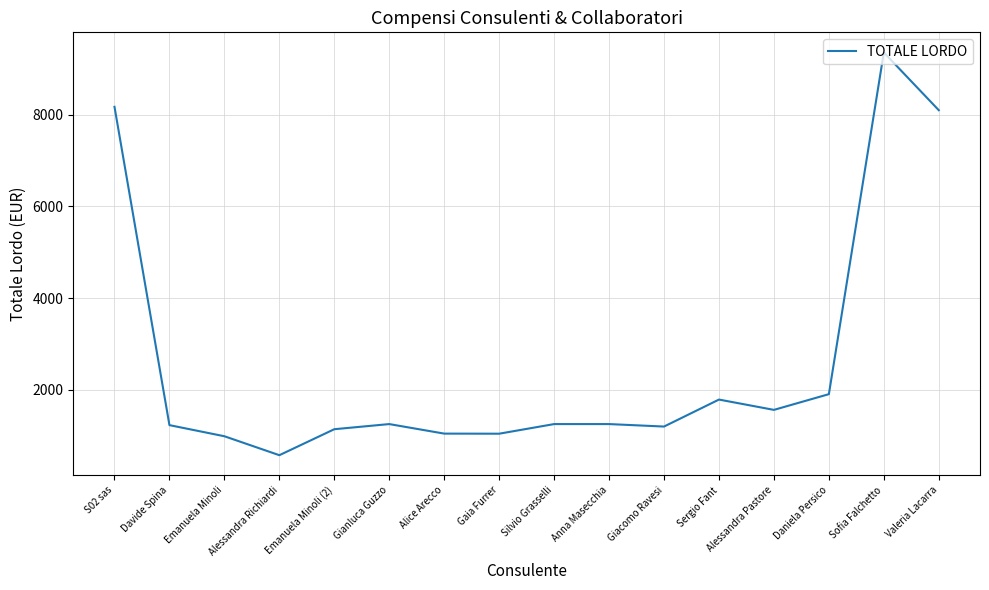

Read the value at Silvio Grasselli.

1250.0